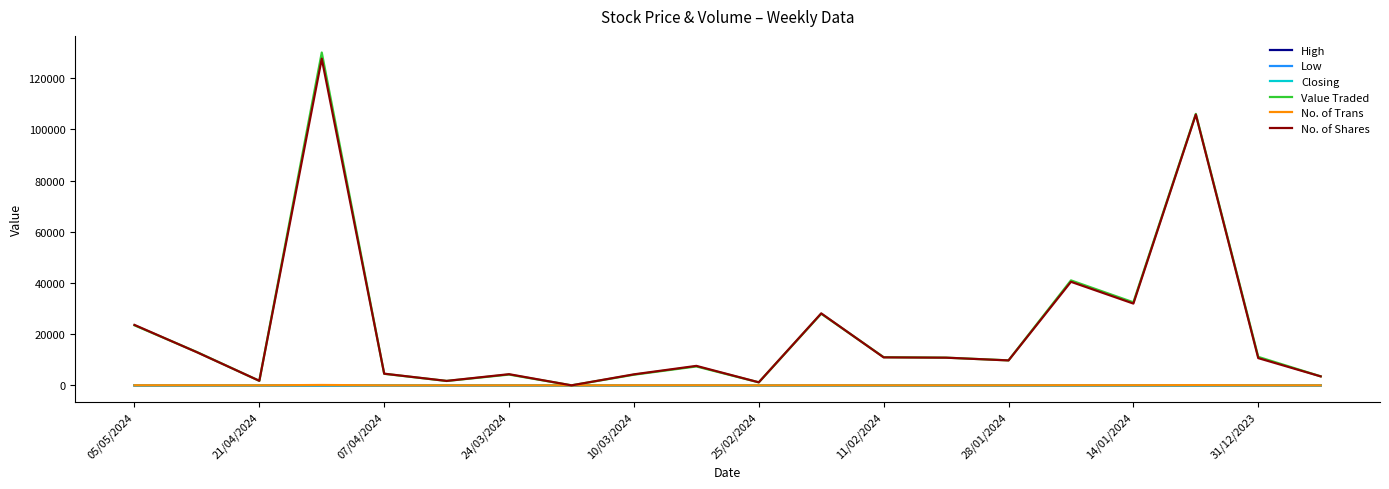

Which series has the largest range (max minus min)?

Value Traded